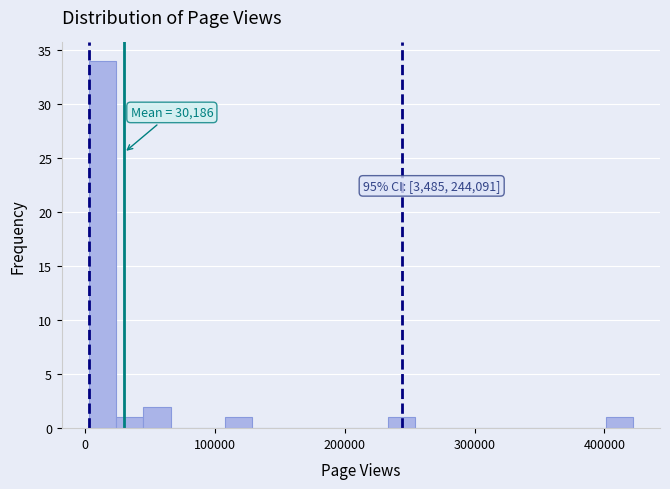

Read against the x-axis, roughly where is the centre of the tallest bar?

10000